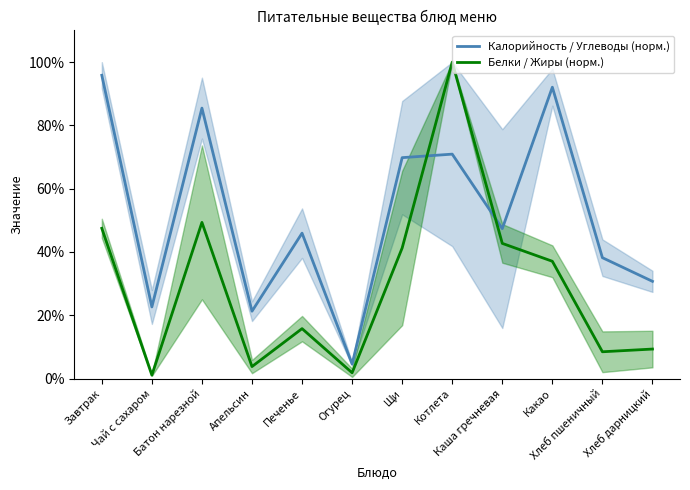

Does the chart display data point markers on the line(s)?

No